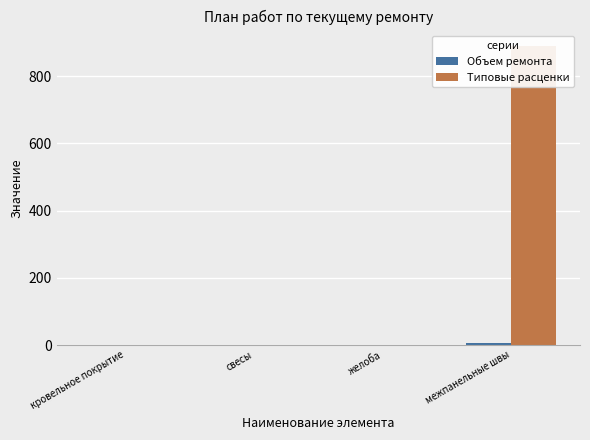

At кровельное покрытие, list the series in order from smallest to largest.

Объем ремонта, Типовые расценки